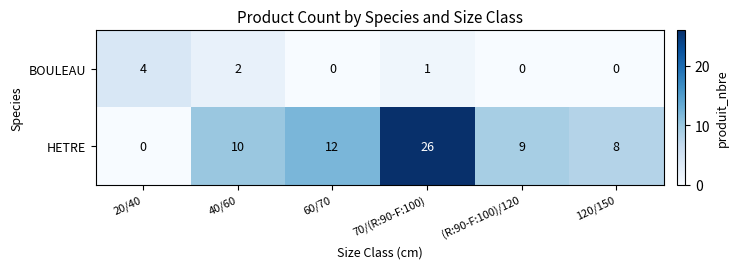

Count the BOULEAU values in the range 0 to 2.

5